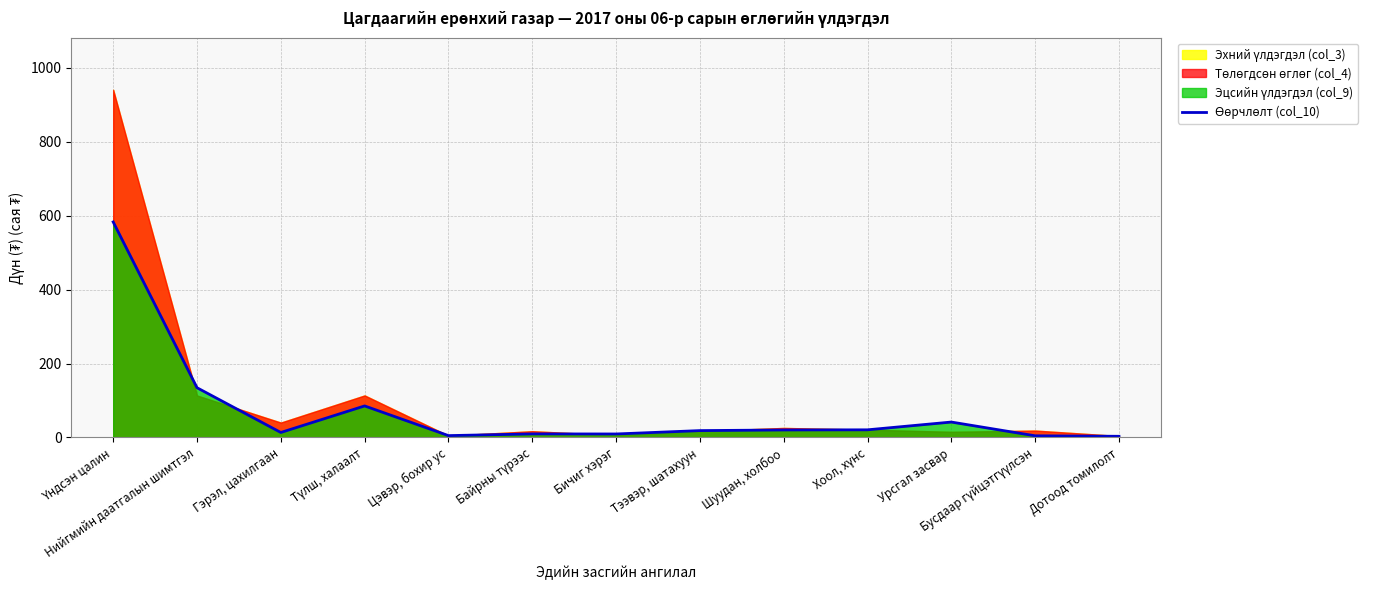

What is the label of the 4th point from the right?

Хоол, хүнс